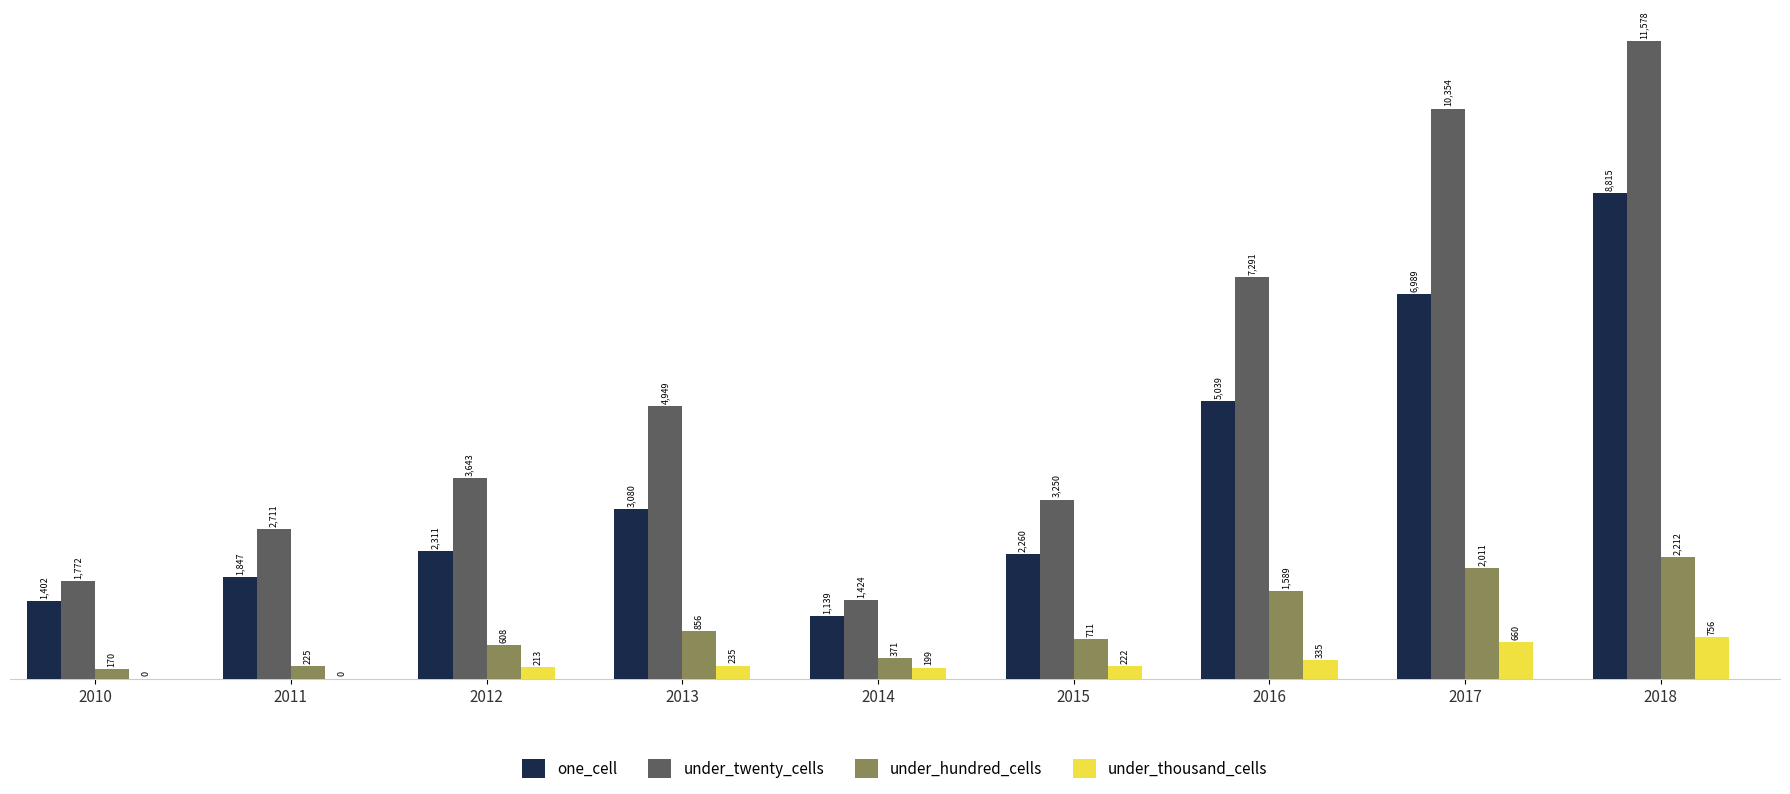

What are all the series names shown in the legend?

one_cell, under_twenty_cells, under_hundred_cells, under_thousand_cells